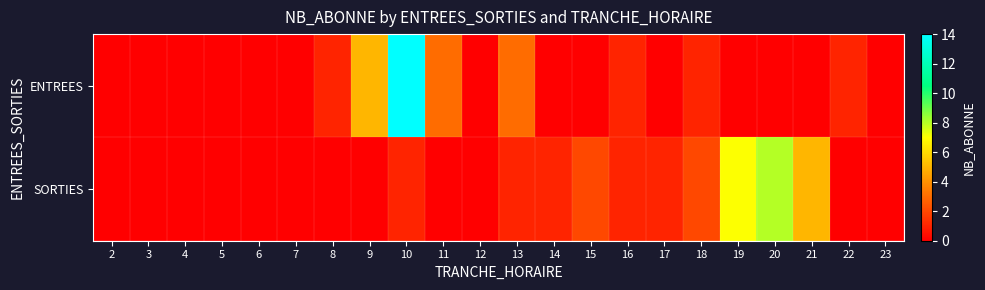

Reading left to right, list all the values displayed in this chart.

ENTREES: 2=0	3=0	4=0	5=0	6=0	7=0	8=1	9=5	10=14	11=3	12=0	13=3	14=0	15=0	16=1	17=0	18=1	19=0	20=0	21=0	22=1	23=0
SORTIES: 2=0	3=0	4=0	5=0	6=0	7=0	8=0	9=0	10=1	11=0	12=0	13=1	14=1	15=2	16=1	17=1	18=2	19=7	20=8	21=5	22=0	23=0